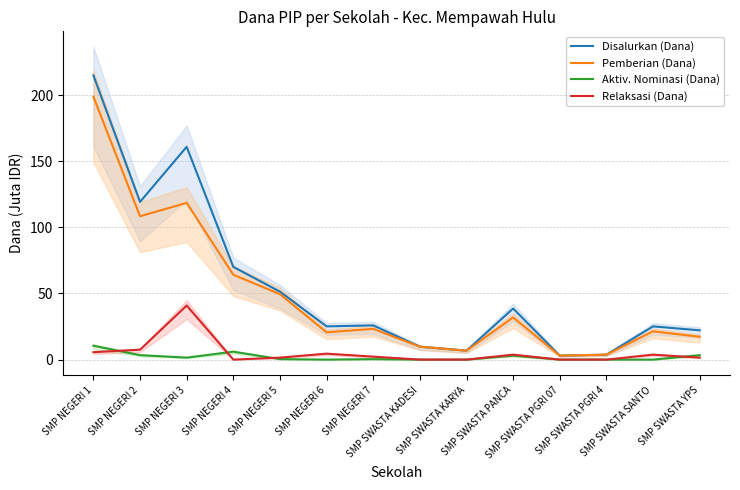

What is the difference between the Pemberian (Dana) values at SMP NEGERI 3 and SMP SWASTA KADESI?

108.8